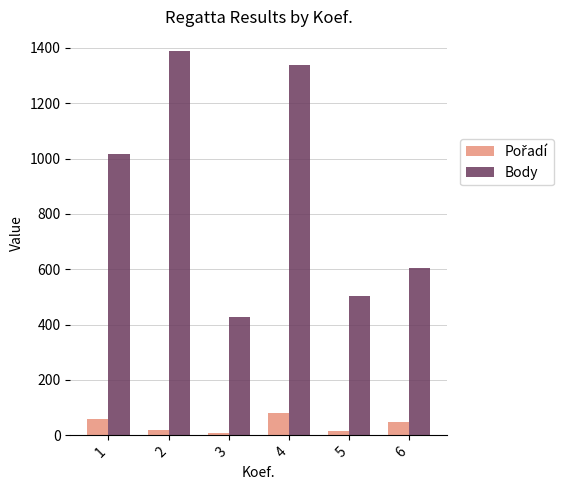

Between 3 and 5, which series saw the biggest shift?

Body